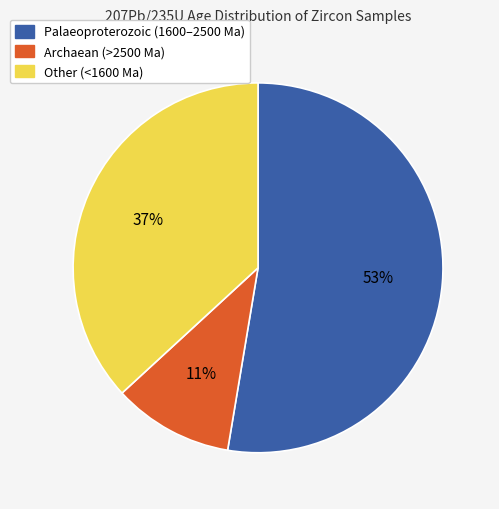

What is the smallest slice in the pie chart?

Archaean (>2500 Ma)